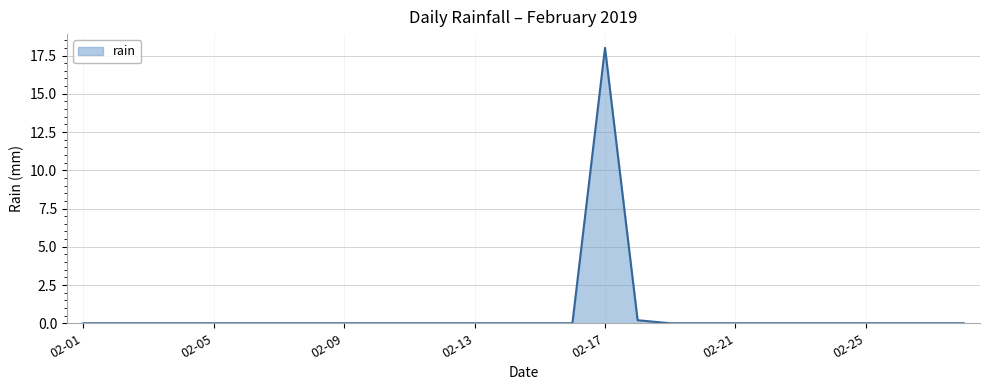

What is the difference between the maximum and minimum values?

18.0